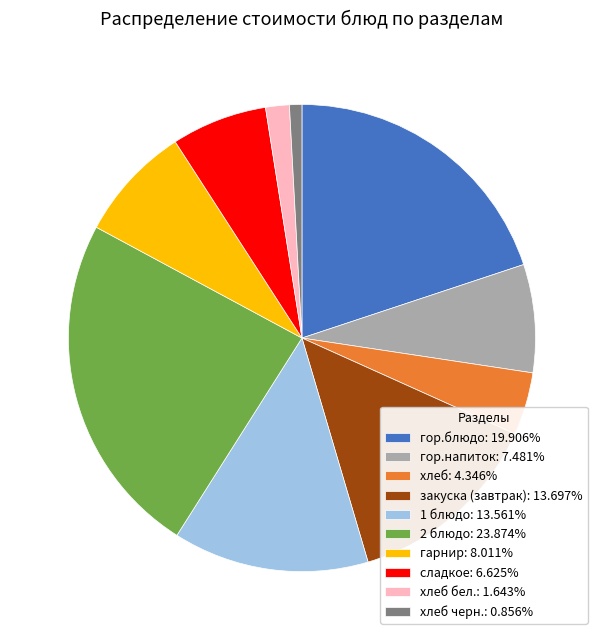

How many segments does this pie chart have?

10